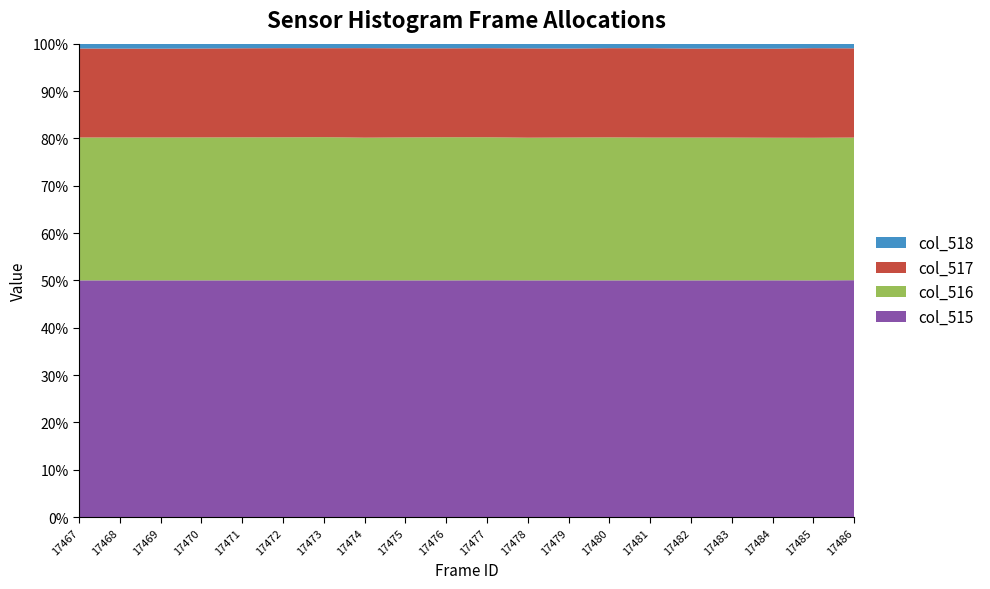

Reading left to right, extract all data points from this chart.

col_515: 17467=65535	17468=65535	17469=65535	17470=65535	17471=65535	17472=65535	17473=65535	17474=65535	17475=65535	17476=65535	17477=65535	17478=65535	17479=65535	17480=65535	17481=65535	17482=65535	17483=65535	17484=65535	17485=65535	17486=65535
col_516: 17467=39560	17468=39555	17469=39561	17470=39577	17471=39595	17472=39605	17473=39653	17474=39509	17475=39574	17476=39626	17477=39595	17478=39502	17479=39545	17480=39589	17481=39538	17482=39542	17483=39531	17484=39478	17485=39496	17486=39473
col_517: 17467=24637	17468=24617	17469=24594	17470=24619	17471=24662	17472=24691	17473=24633	17474=24788	17475=24669	17476=24620	17477=24662	17478=24731	17479=24648	17480=24700	17481=24750	17482=24636	17483=24644	17484=24651	17485=24807	17486=24689
col_518: 17467=1338	17468=1363	17469=1380	17470=1339	17471=1278	17472=1239	17473=1249	17474=1238	17475=1292	17476=1289	17477=1244	17478=1302	17479=1342	17480=1246	17481=1247	17482=1357	17483=1360	17484=1386	17485=1250	17486=1294